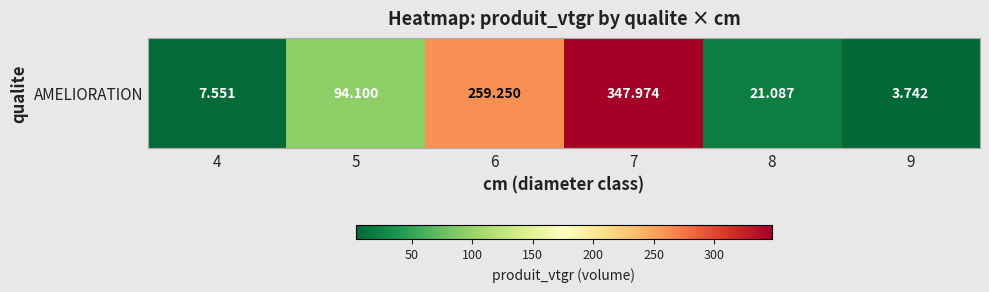

What is the change in value from 5 to 9?

-90.4